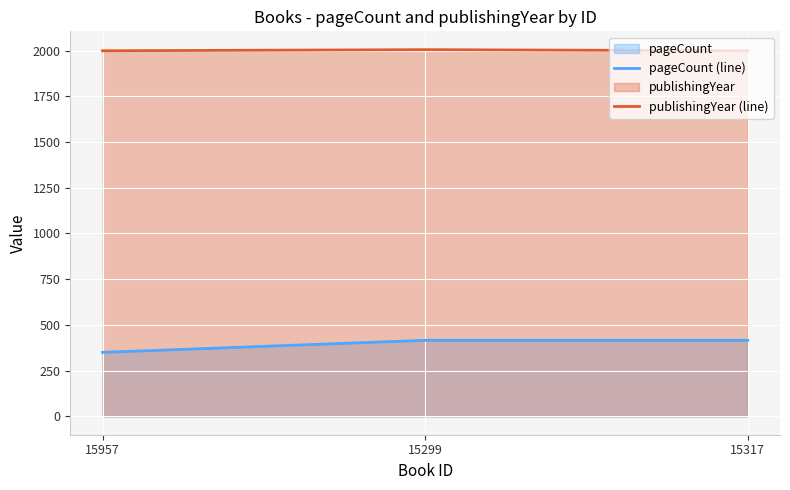

What is the value of the pageCount (line) point at the 2nd from the left?

416